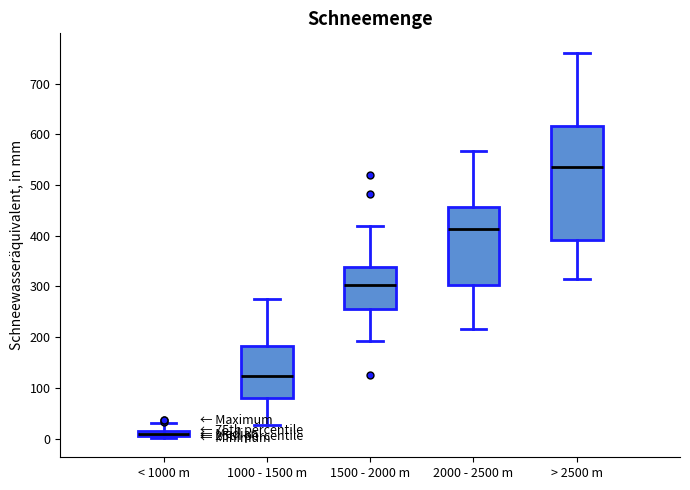

Comparing the boxes themselves (not the whiskers), which one is the tallest?

> 2500 m